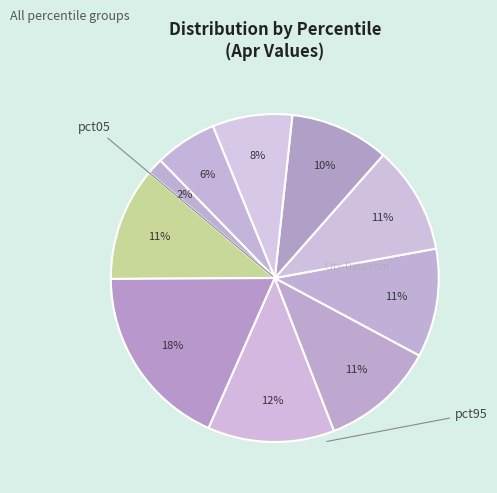

How many slices are in this pie chart?

10